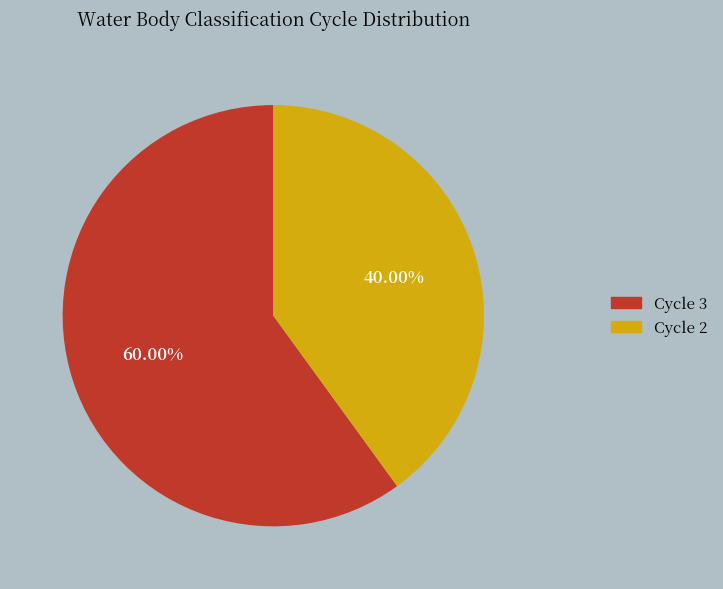

To the nearest percent, what is the difference between the Cycle 3 and Cycle 2 slice percentages?

20%